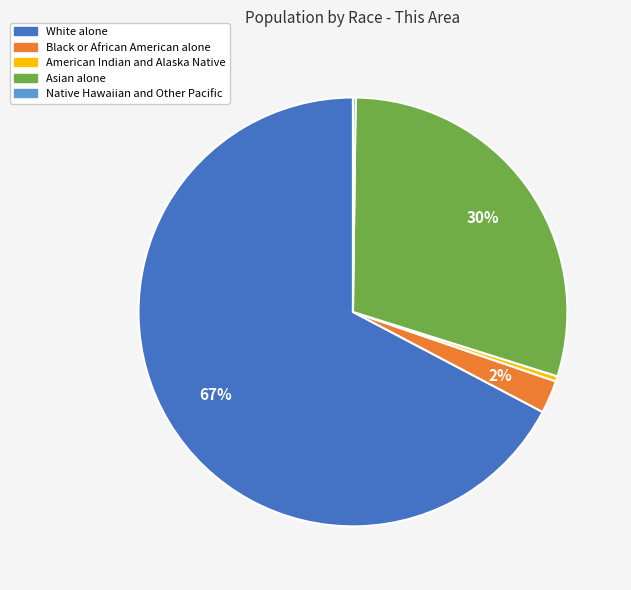

Combined, do Asian alone and White alone account for over 50%?

Yes